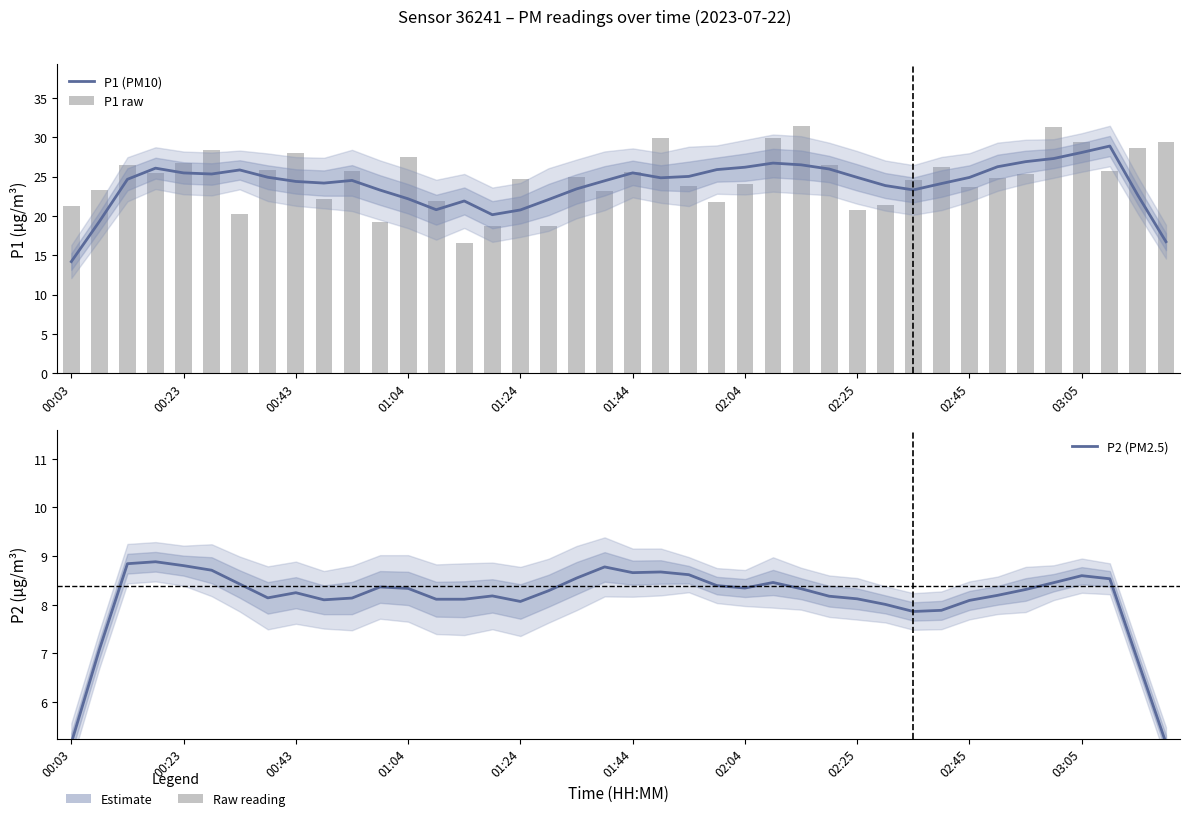

Is it true that P2 (PM2.5) equals 14.5 at 03:05?

False